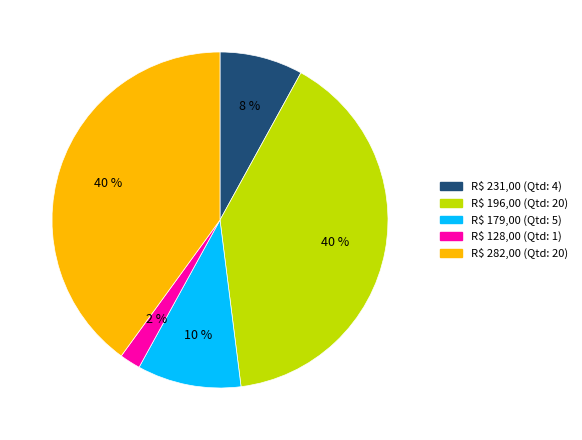

To the nearest percent, what is the difference between the largest and smallest slice percentages?

38%